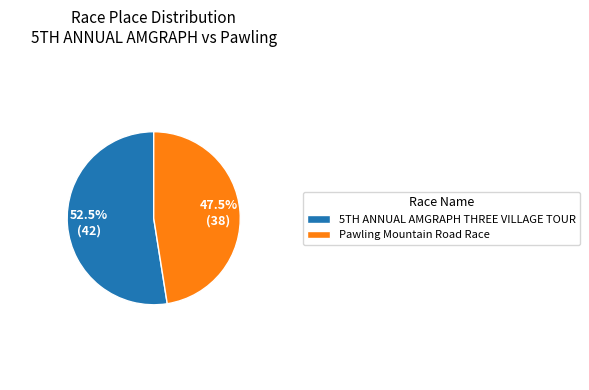

Which category has the smallest portion of the pie?

Pawling Mountain Road Race